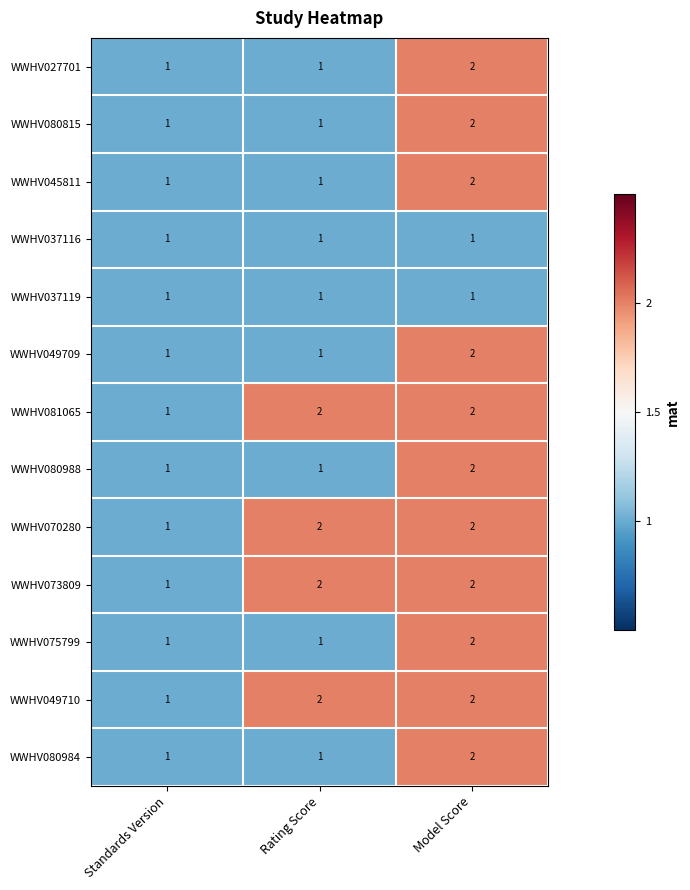

What is the sum of all WWHV049710 values?

5